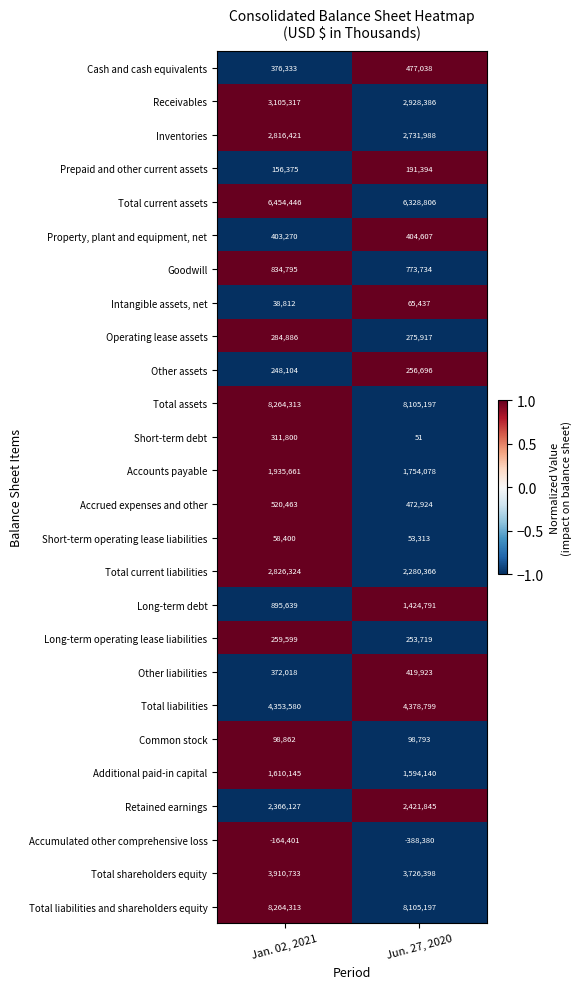

Is the value of Short-term operating lease liabilities at Jun. 27, 2020 greater than the value of Operating lease assets at Jun. 27, 2020?

No